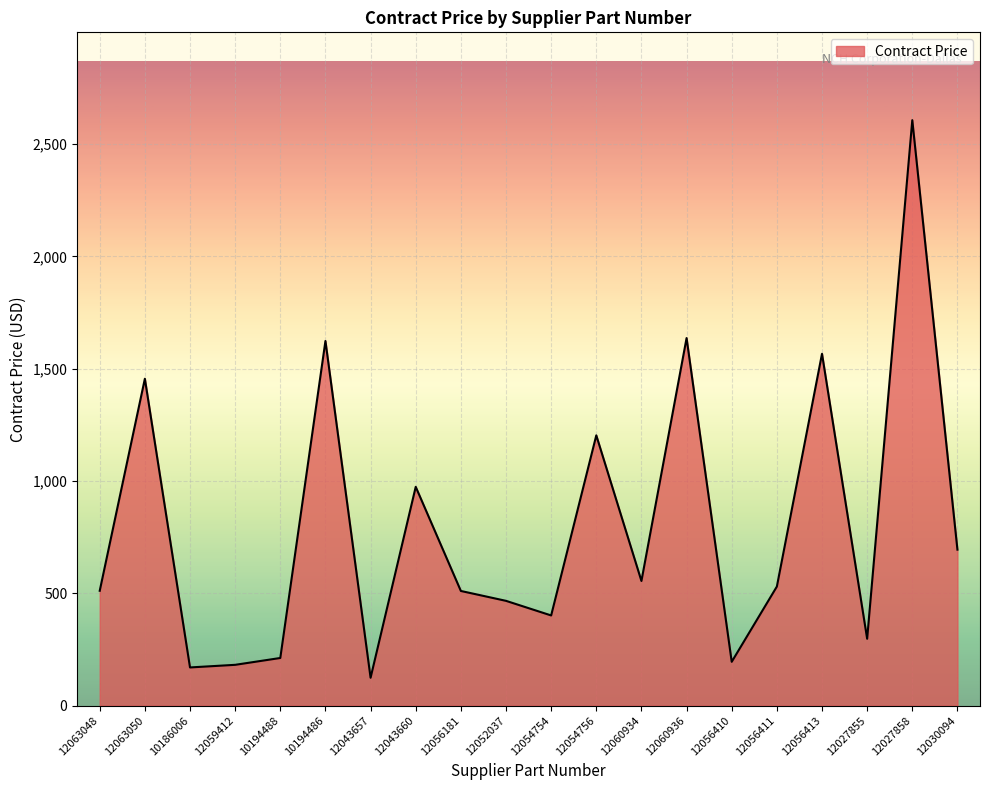

Is it true that the value at 10186006 is 170.1?

True